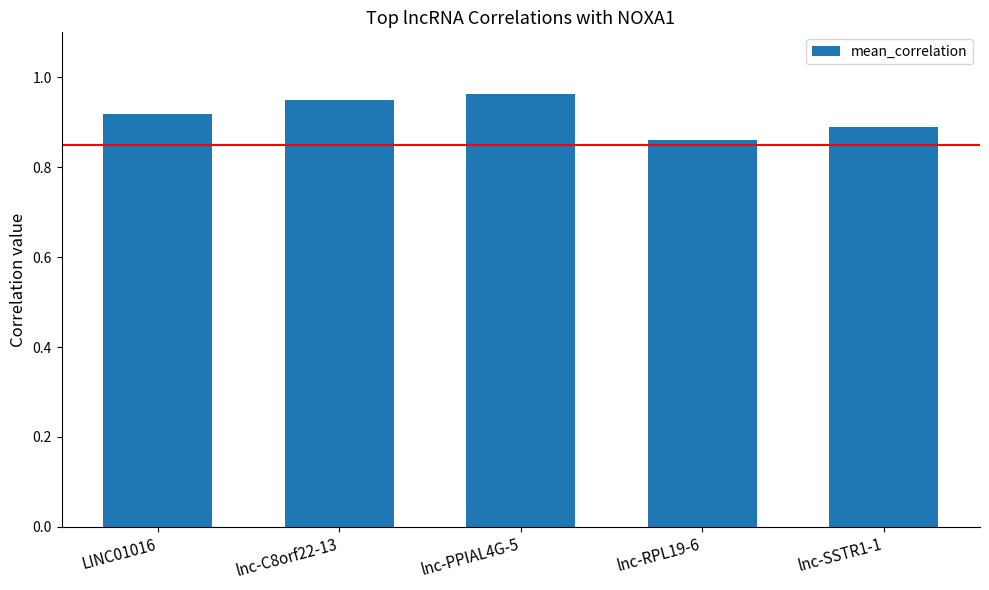

How many bars are there in total?

5